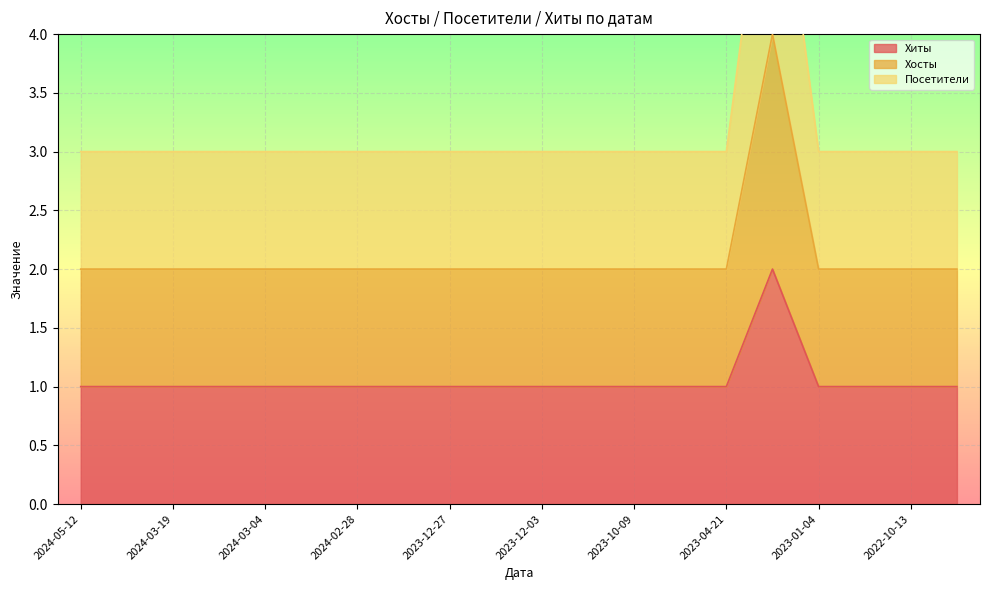

Reading left to right, list all the values displayed in this chart.

Хиты: 1	1	1	1	1	1	1	1	1	1	1	1	1	1	1	2	1	1	1	1
Хосты: 2	2	2	2	2	2	2	2	2	2	2	2	2	2	2	4	2	2	2	2
Посетители: 3	3	3	3	3	3	3	3	3	3	3	3	3	3	3	6	3	3	3	3